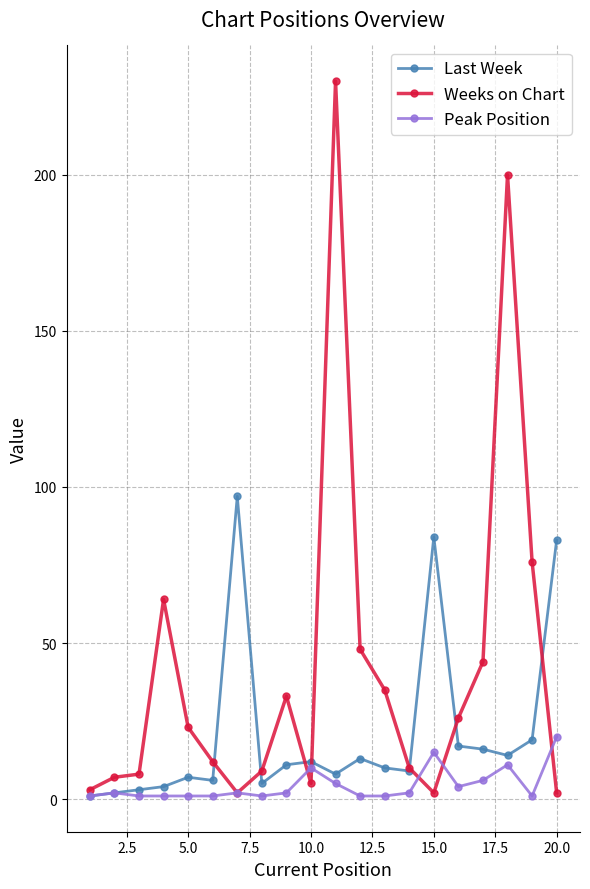

Rank the series by their maximum value, from lowest to highest.

Peak Position, Last Week, Weeks on Chart